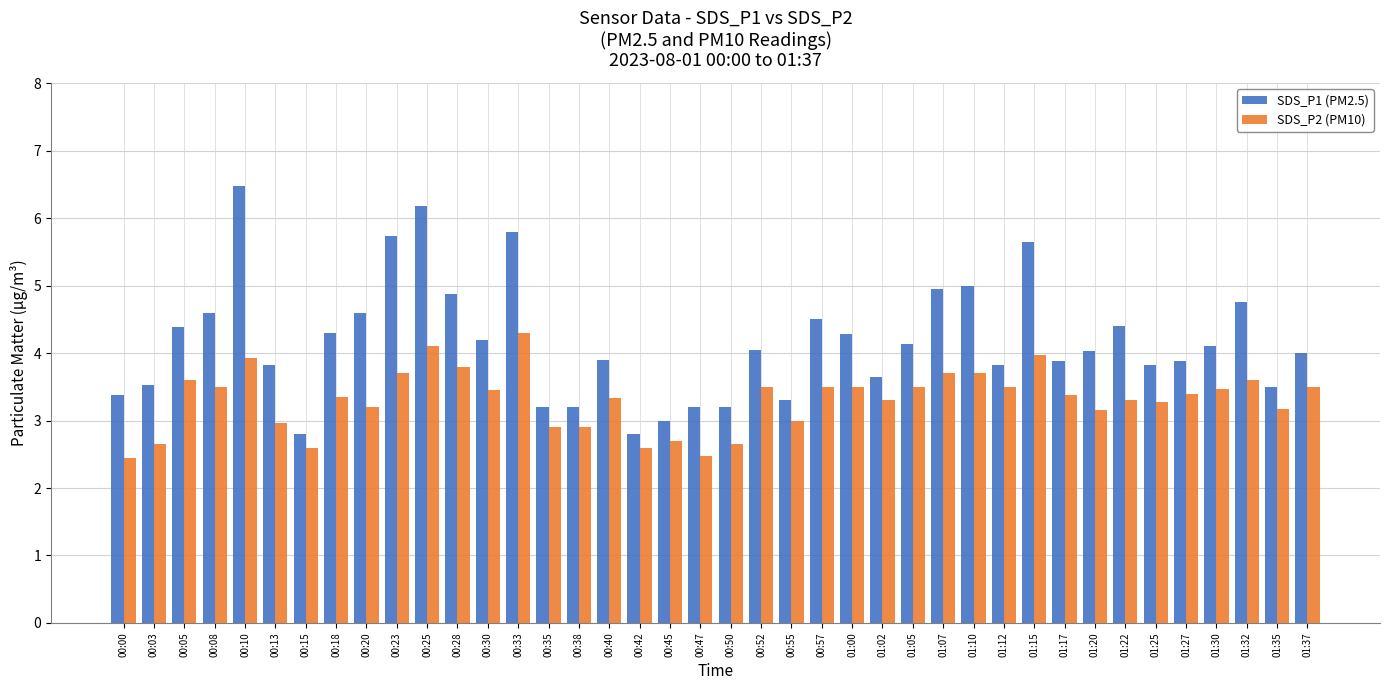

How many bars are there in each group?

2